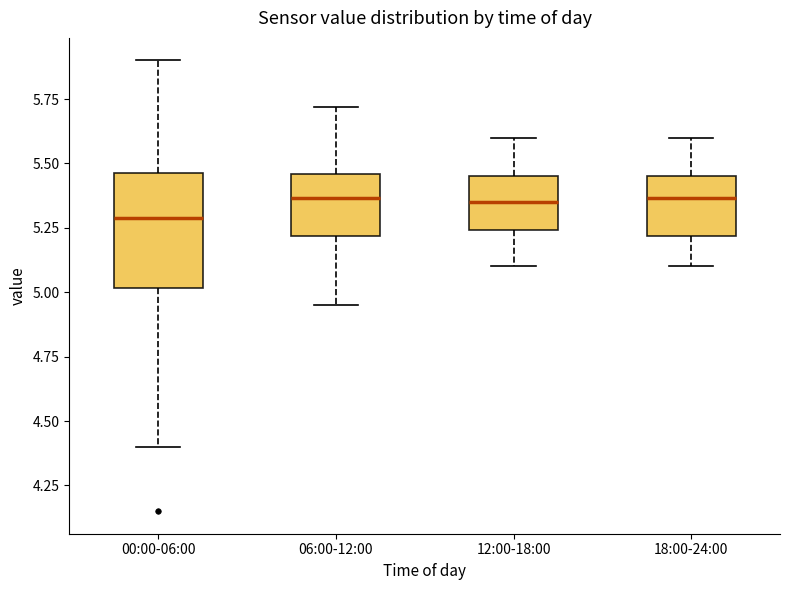

Where does the upper whisker of the box for 00:00-06:00 end on the y-axis? The values are not printed on the chart, so give them approximately, as read against the axis.

5.90